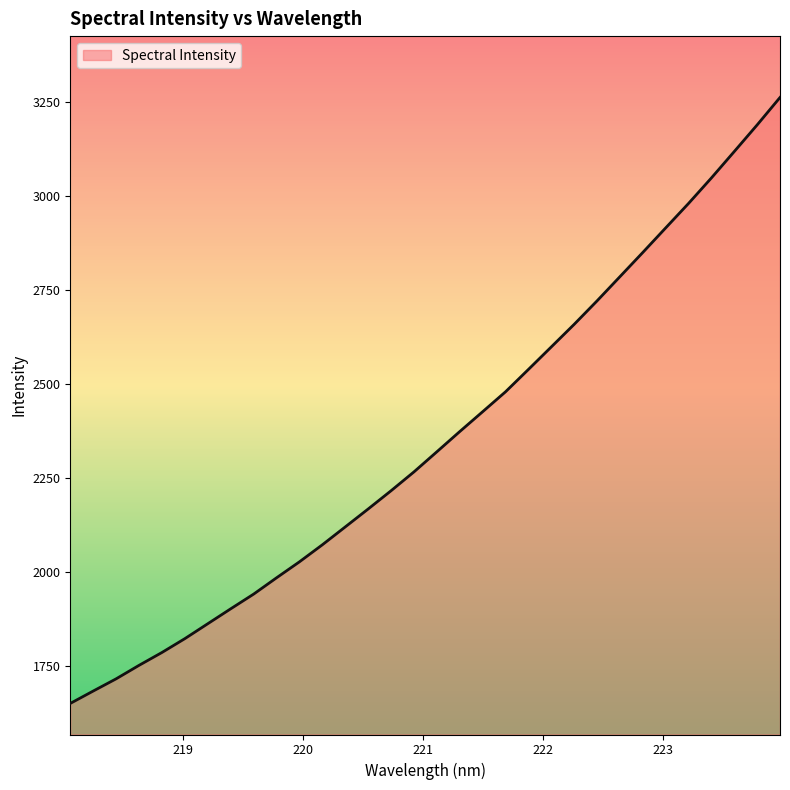

What is the sum of all values?

75262.1